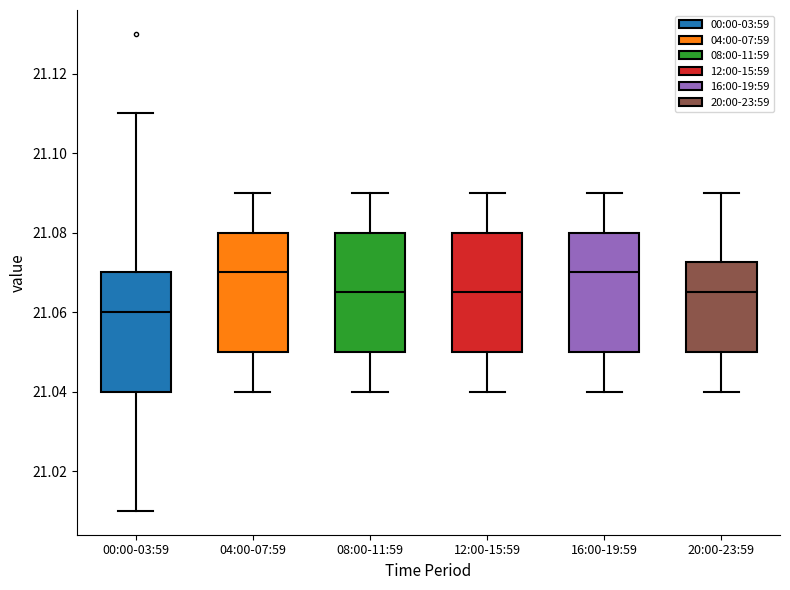

Which box's median line is the lowest?

00:00-03:59